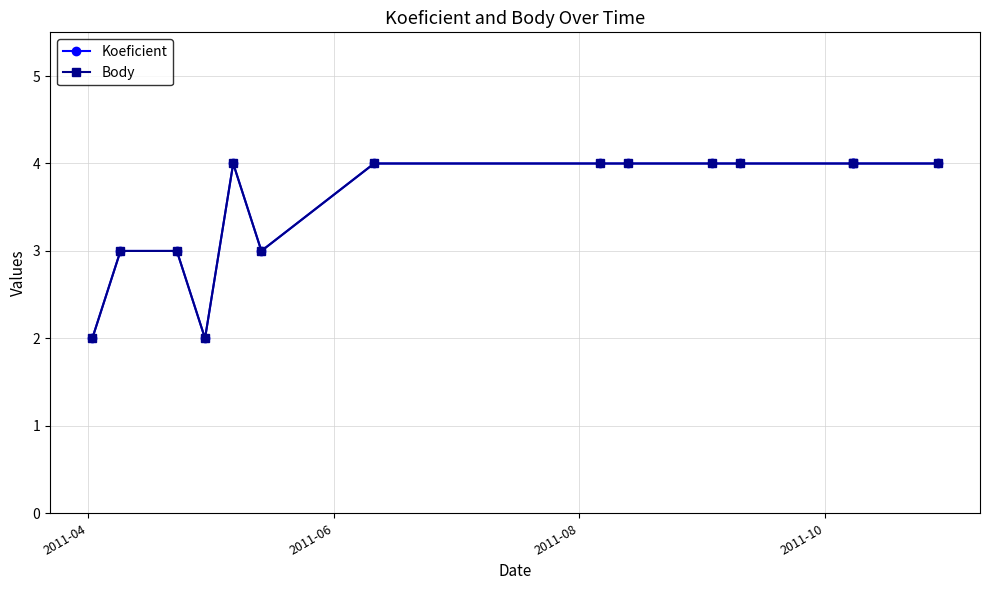

Is the value of Body at 2011-10 greater than the value of Koeficient at 4?

No